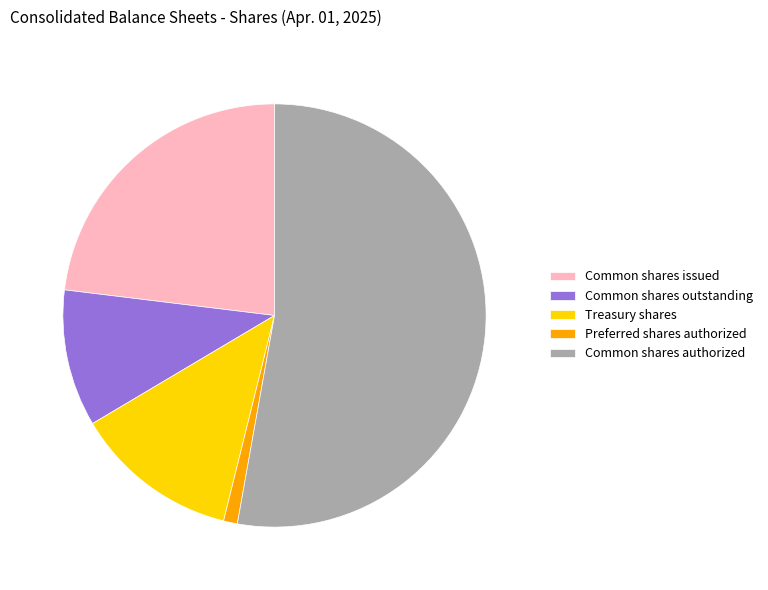

Which slice represents more than half of the pie?

Common shares authorized